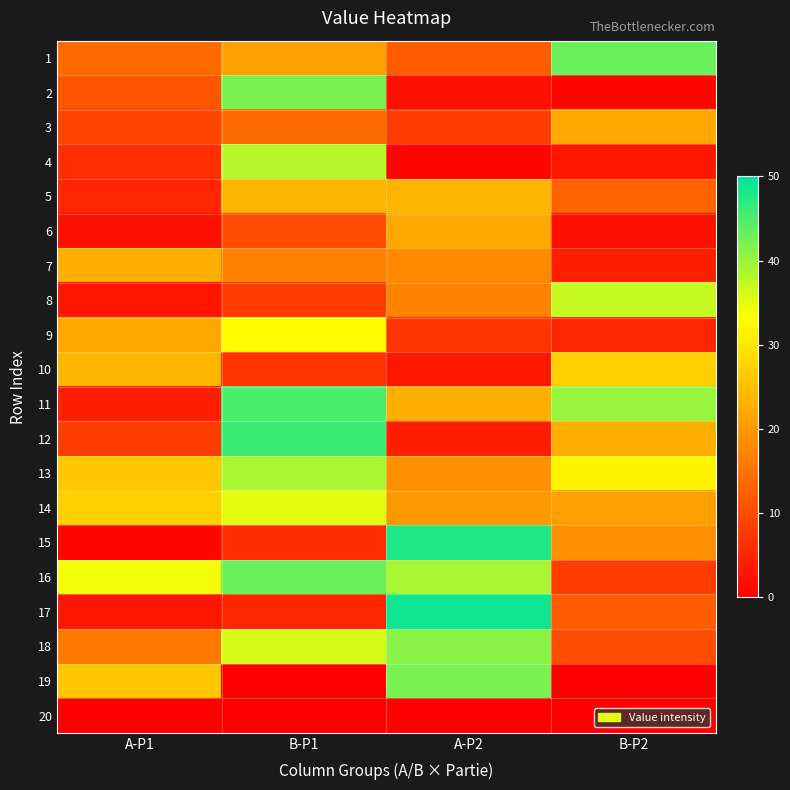

Which label corresponds to the largest value in the chart?

A-P2